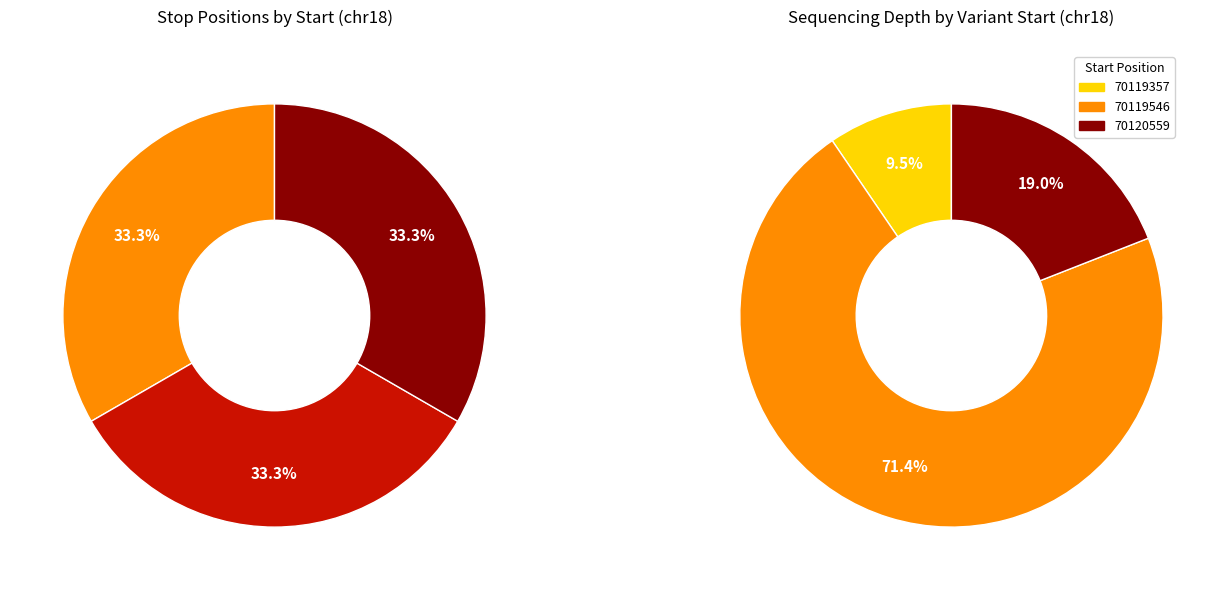

Does 70119357 represent more than half of the total?

No